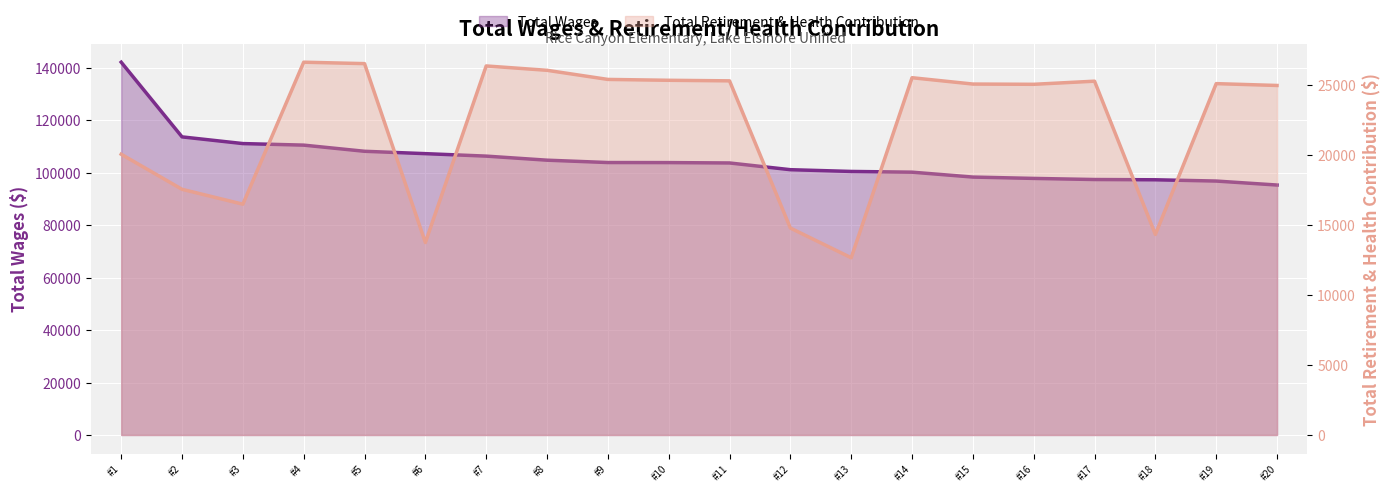

True or false: Total Wages and Total Retirement & Health Contribution intersect in this chart.

False